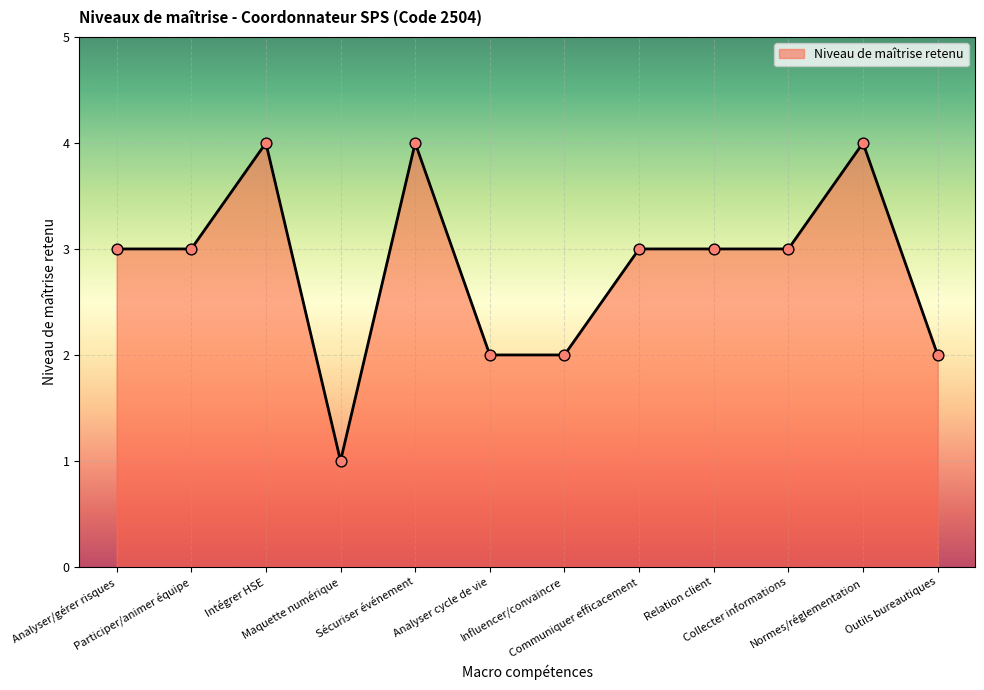

Between Analyser/gérer risques and Outils bureautiques, which is larger?

Analyser/gérer risques